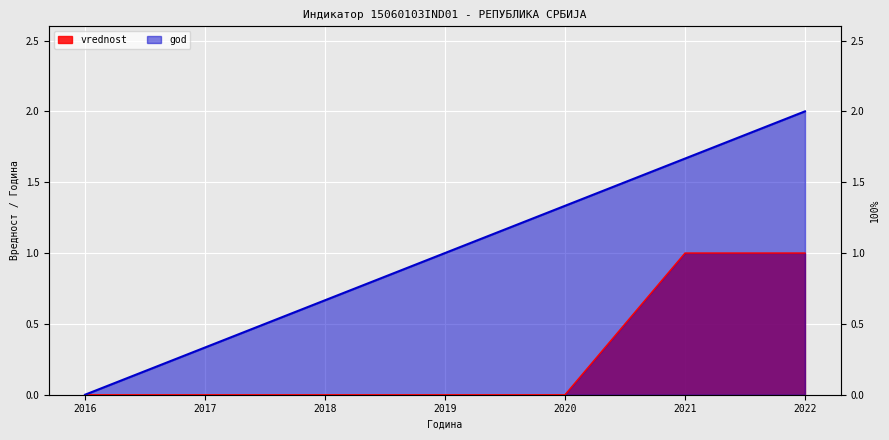

How many values in the god series are below 1?

3